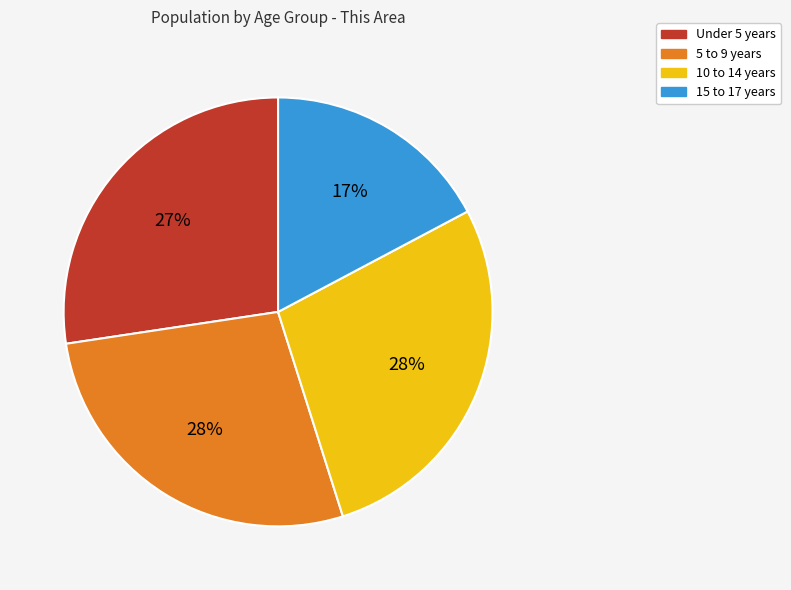

How many slices are in this pie chart?

4